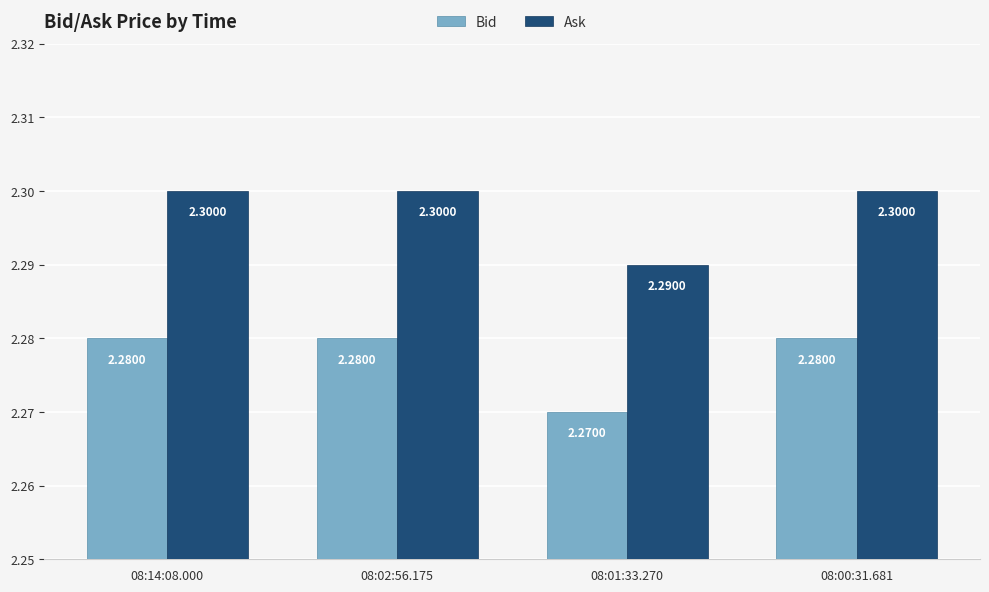

Does the chart contain stacked bars?

No